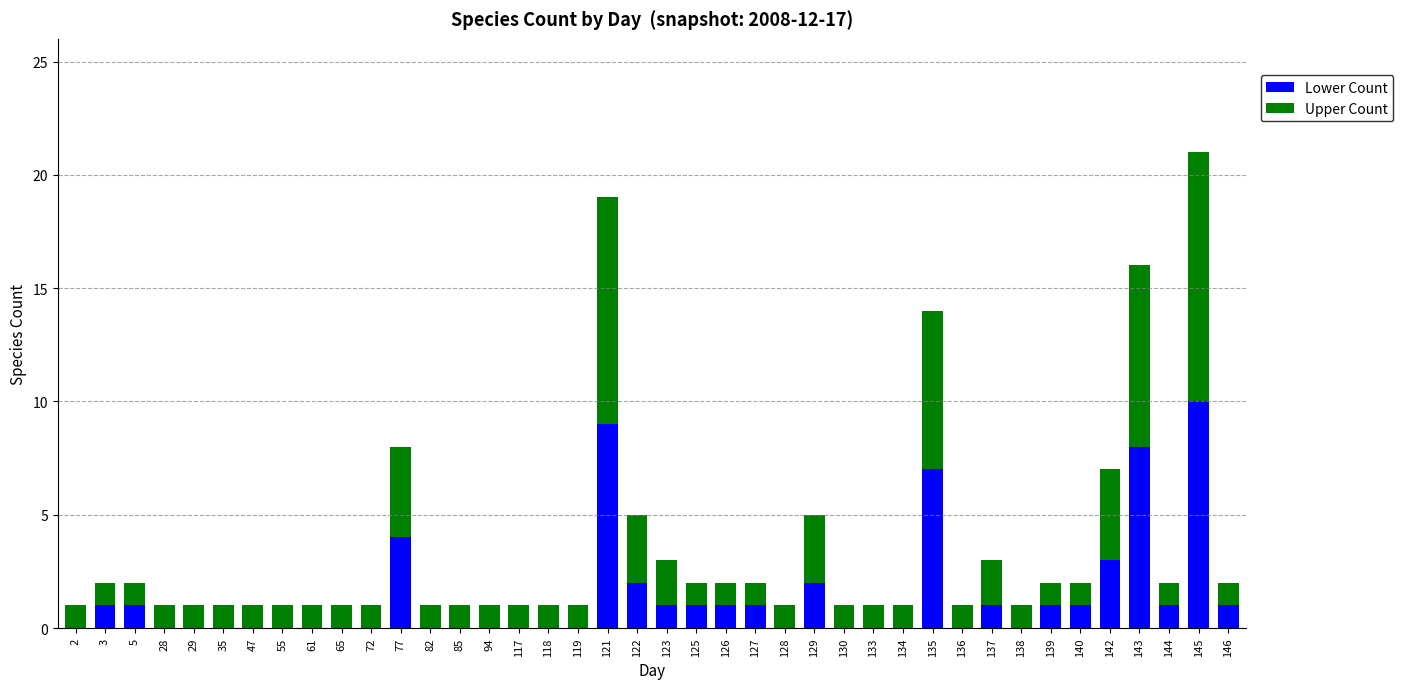

Which category has the highest value in the Lower Count series?

145